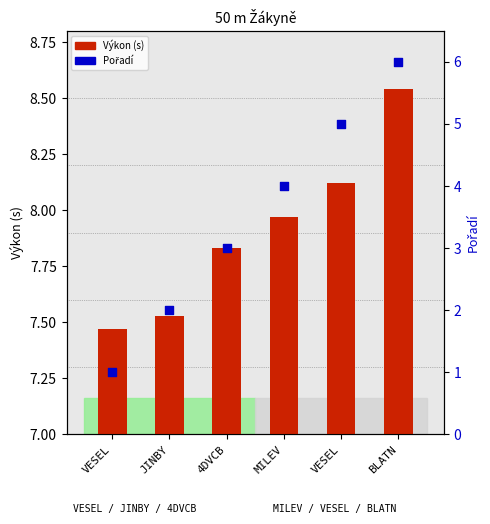

What are all the series names shown in the legend?

Výkon (s), Pořadí